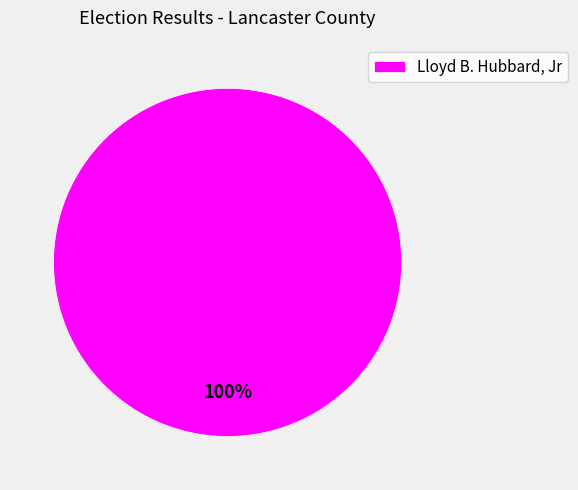

Which slice represents more than half of the pie?

Lloyd B. Hubbard, Jr